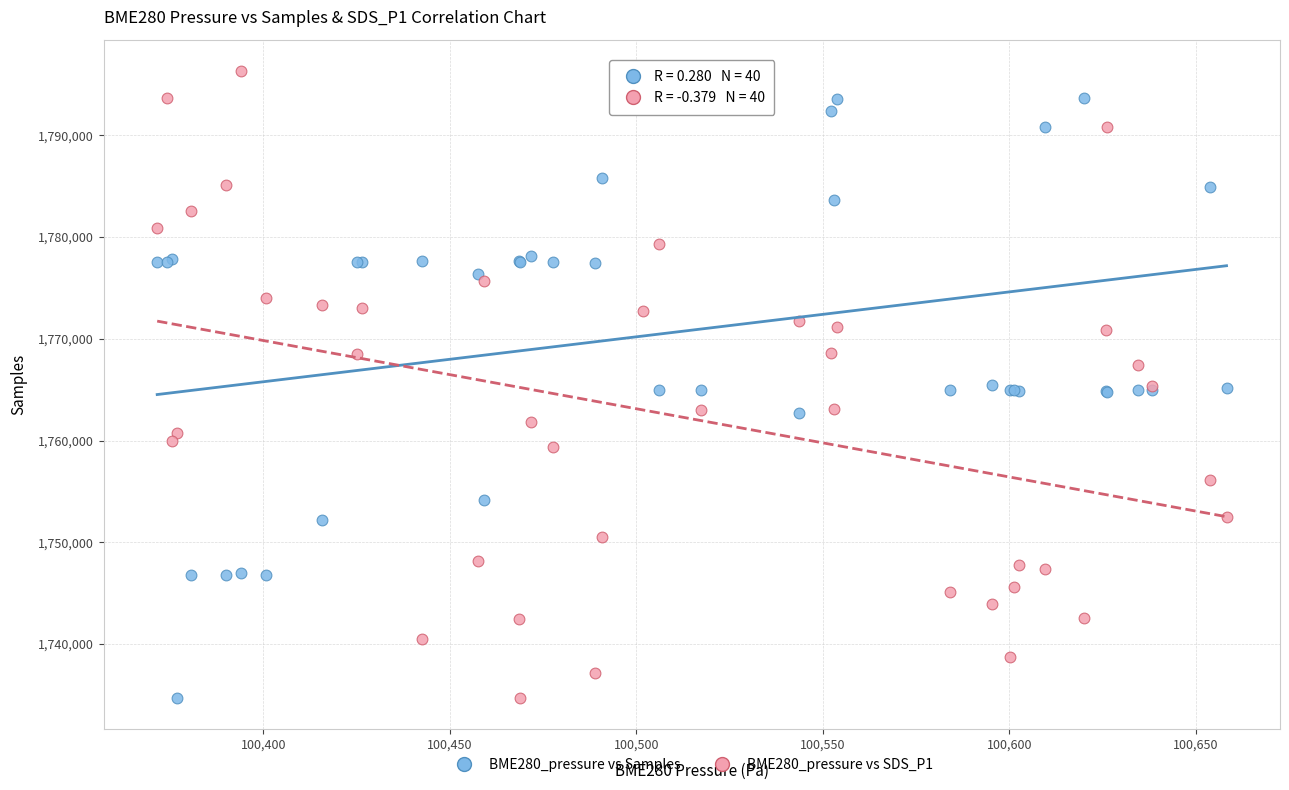

What is the X range (max minus min) for the scatter plot?

286.6